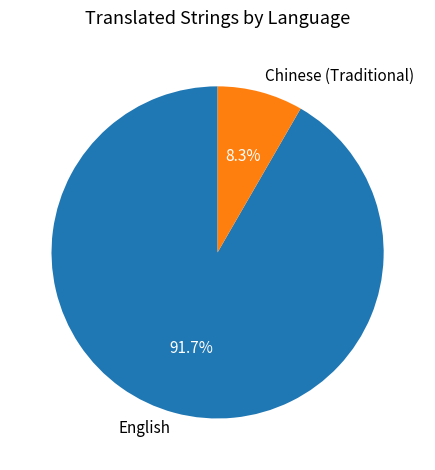

The English slice represents 99% of the pie. True or false?

False